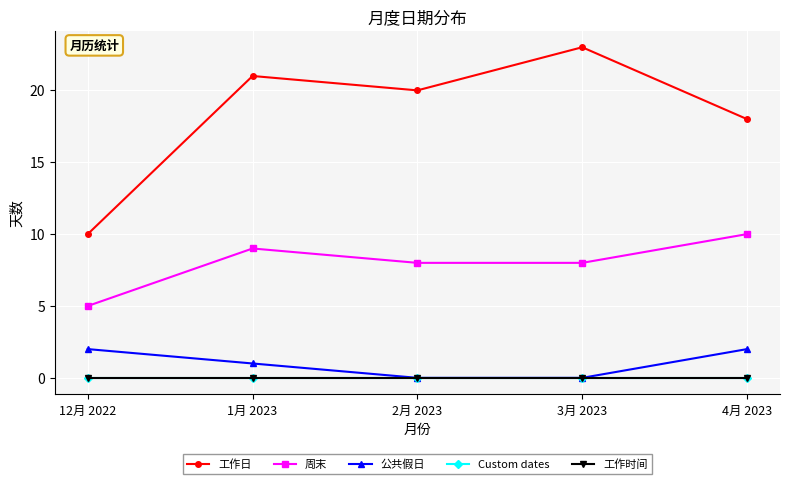

What is the label of the 2nd point from the right?

3月 2023